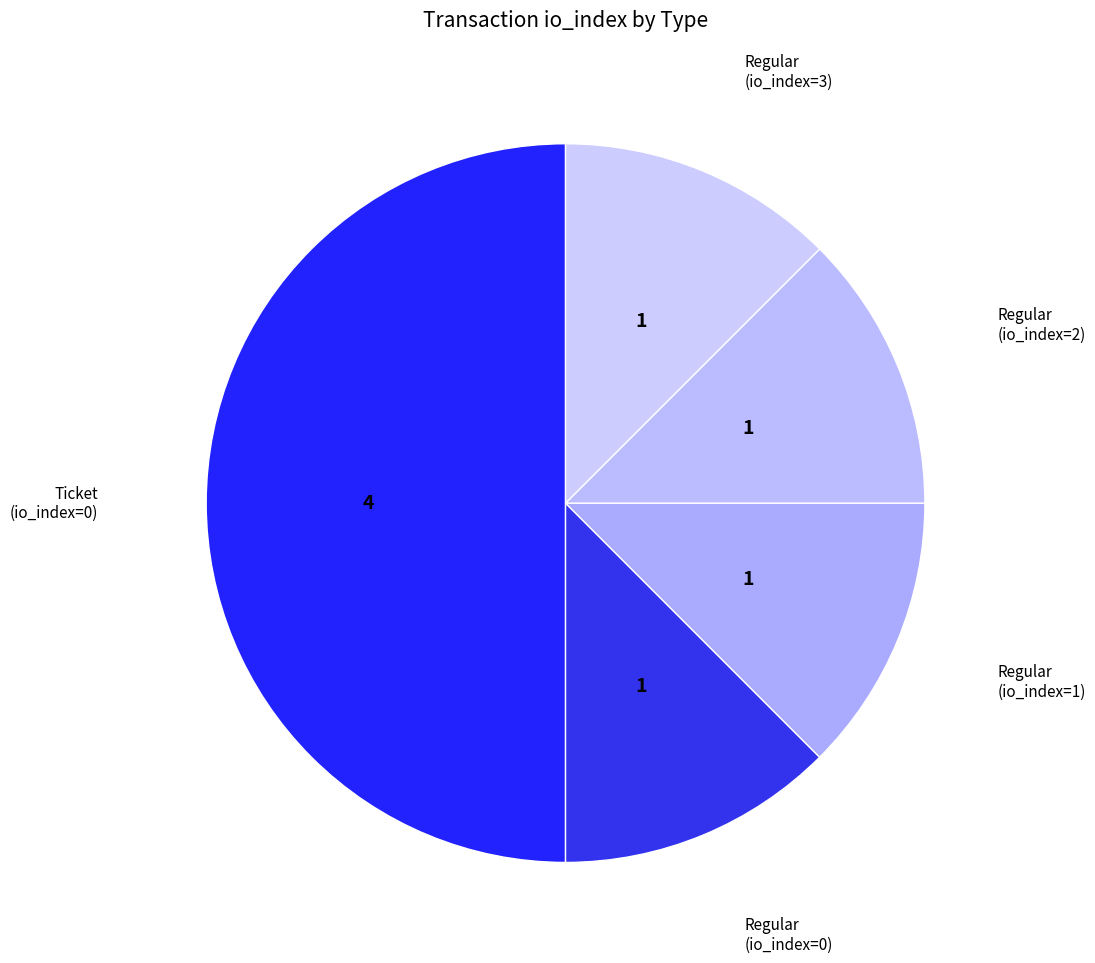

Between Regular (io_index=3) and Ticket (io_index=0), which is larger?

Ticket (io_index=0)